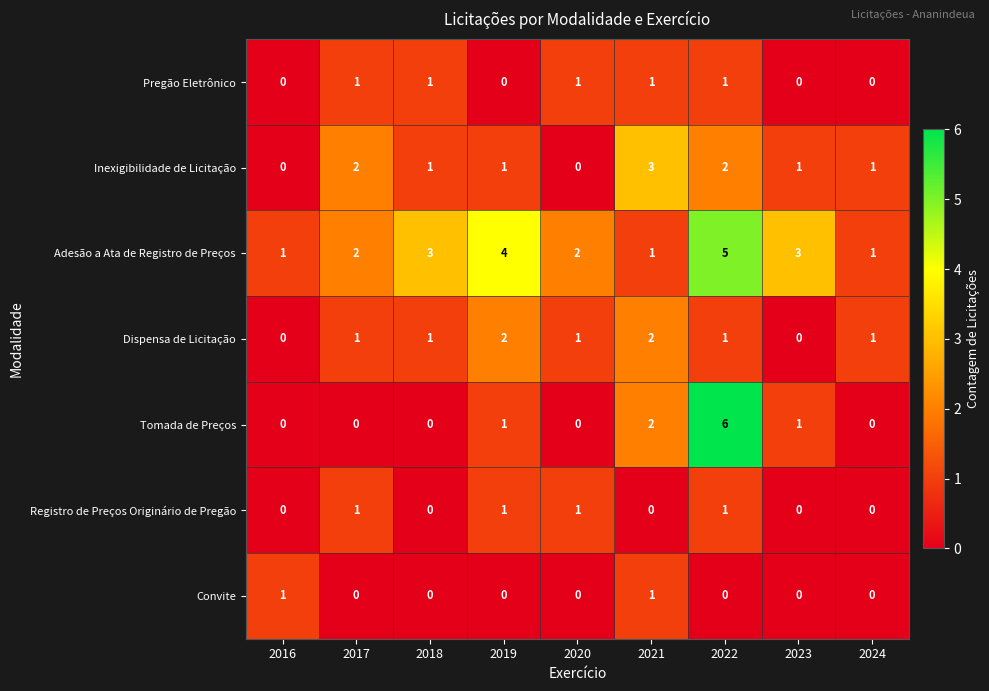

What is the spread (max minus min) of values at 2022?

6